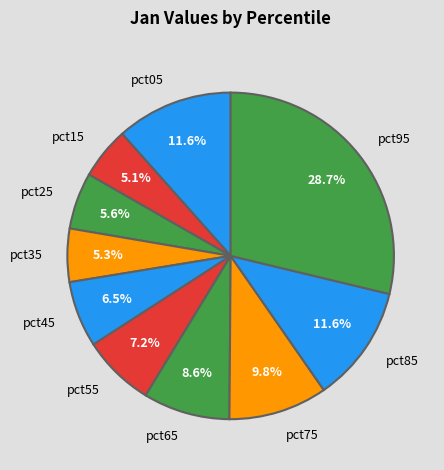

Between pct45 and pct25, which is larger?

pct45